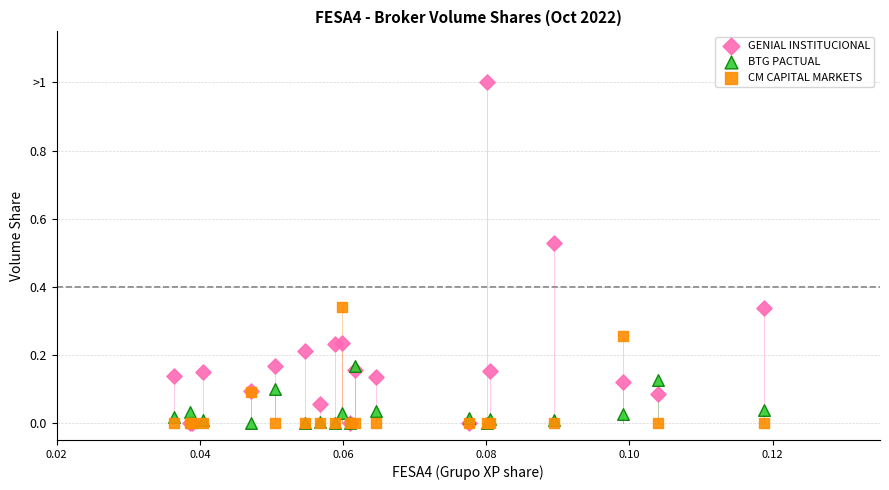

Which series has the largest Y range (max minus min)?

GENIAL INSTITUCIONAL